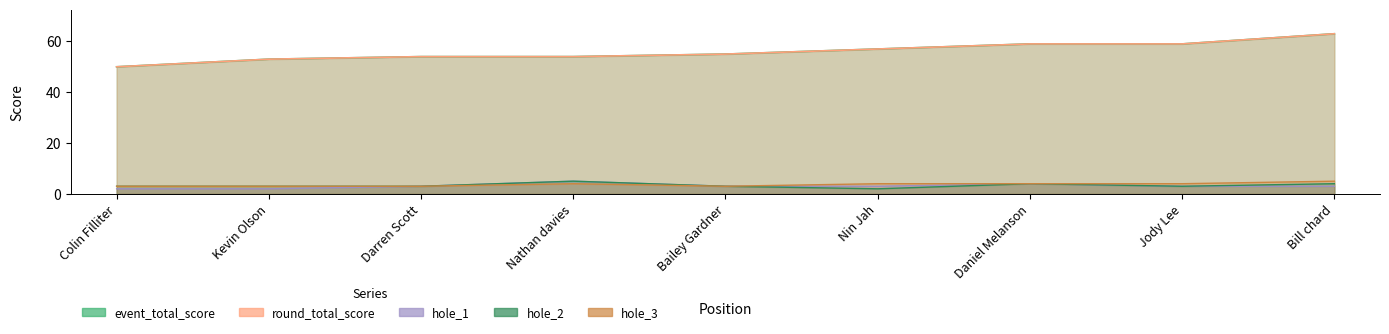

How many data points in hole_2 are less than 3?

1